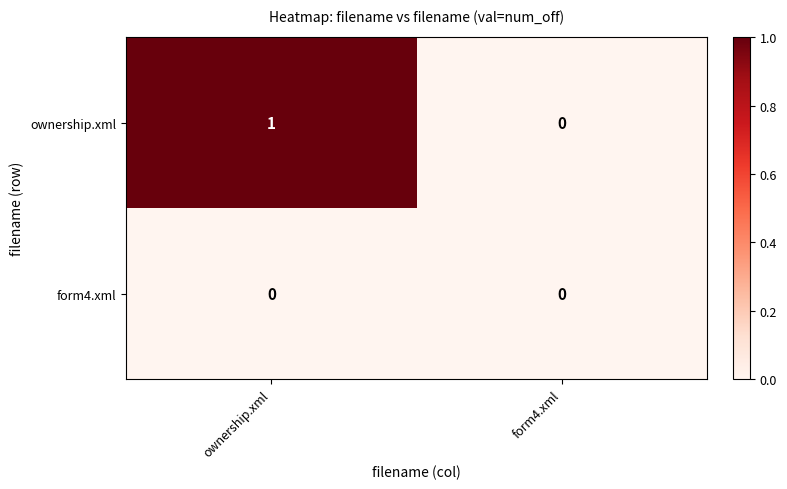

Which series changed the most between ownership.xml and form4.xml?

ownership.xml